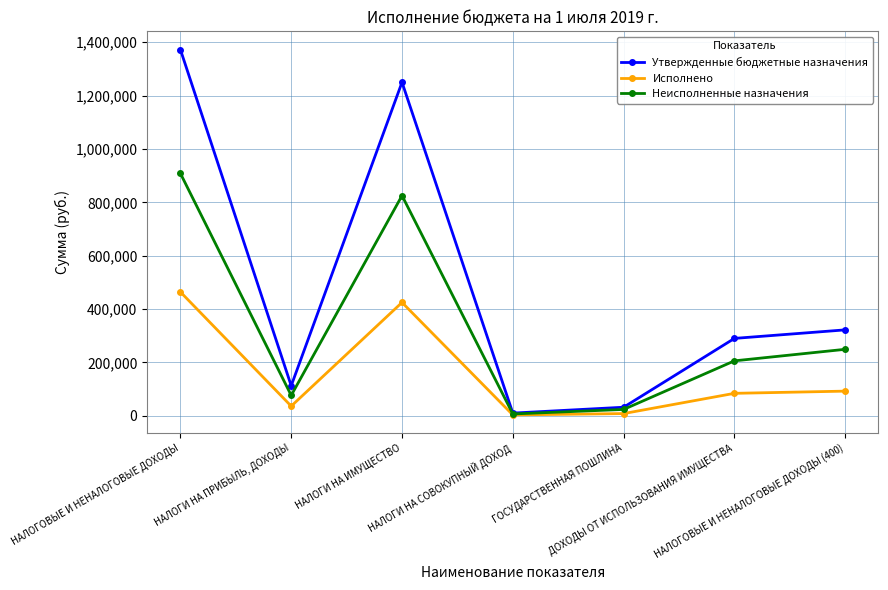

List the labels in order of Исполнено value, smallest first.

НАЛОГИ НА СОВОКУПНЫЙ ДОХОД, ГОСУДАРСТВЕННАЯ ПОШЛИНА, НАЛОГИ НА ПРИБЫЛЬ, ДОХОДЫ, ДОХОДЫ ОТ ИСПОЛЬЗОВАНИЯ ИМУЩЕСТВА, НАЛОГОВЫЕ И НЕНАЛОГОВЫЕ ДОХОДЫ (400), НАЛОГИ НА ИМУЩЕСТВО, НАЛОГОВЫЕ И НЕНАЛОГОВЫЕ ДОХОДЫ